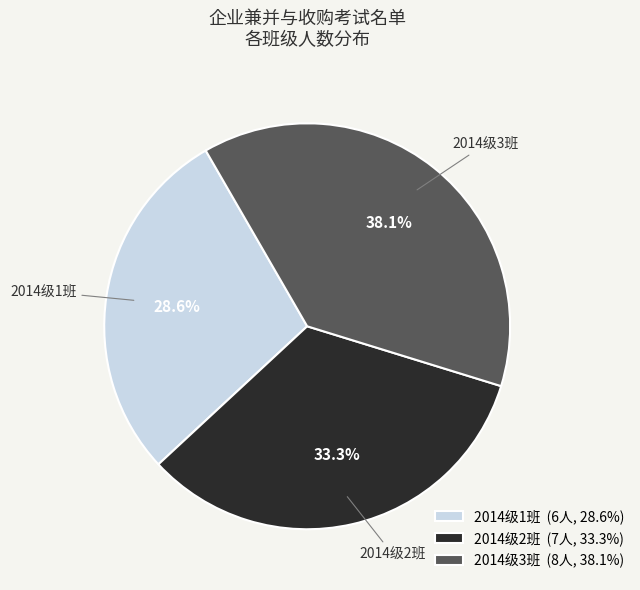

Which slice is the largest?

2014级3班